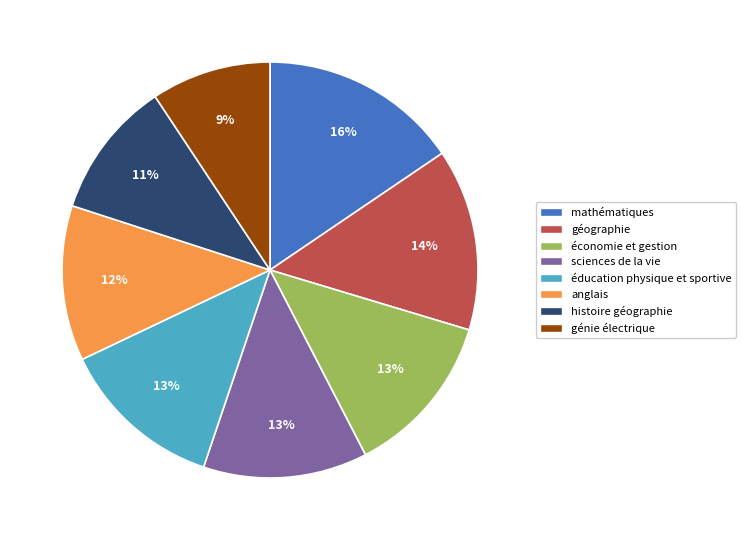

Do histoire géographie and économie et gestion together represent more than half of the pie?

No